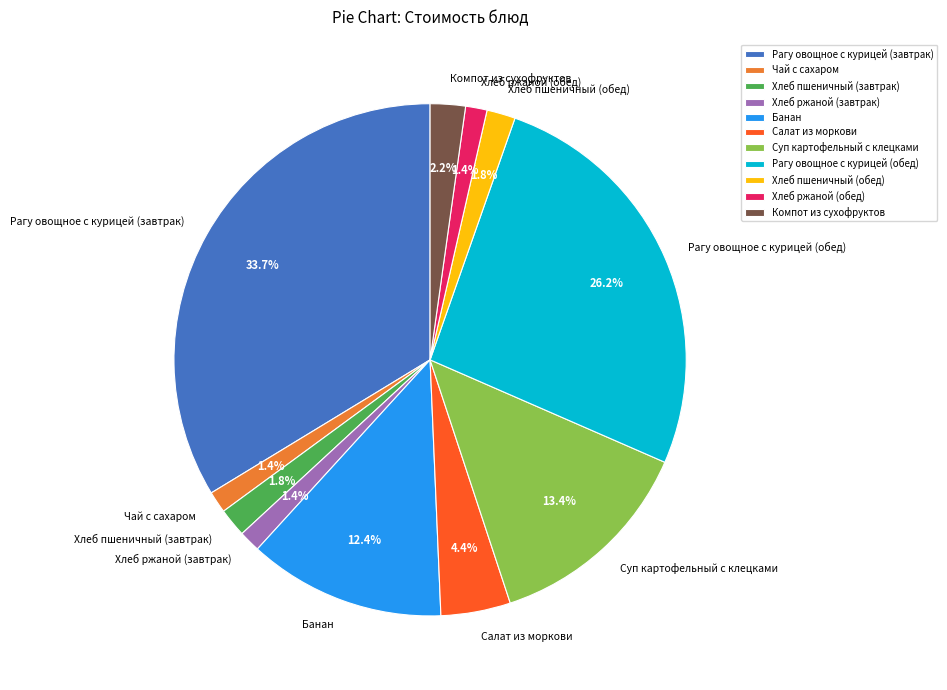

To the nearest percent, what is the combined percentage of Хлеб ржаной (обед) and Хлеб ржаной (завтрак)?

3%